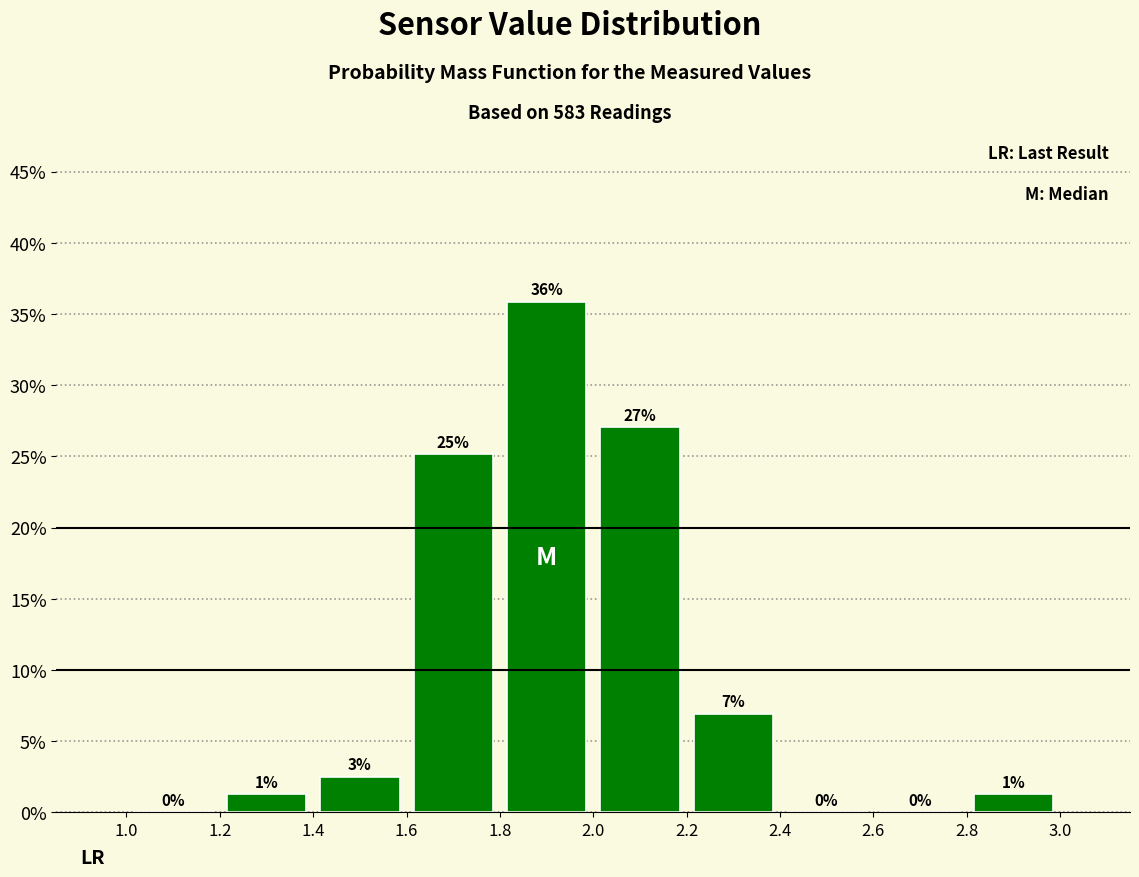

Over which range of the x-axis is the bar tallest?

1.8 to 2.0